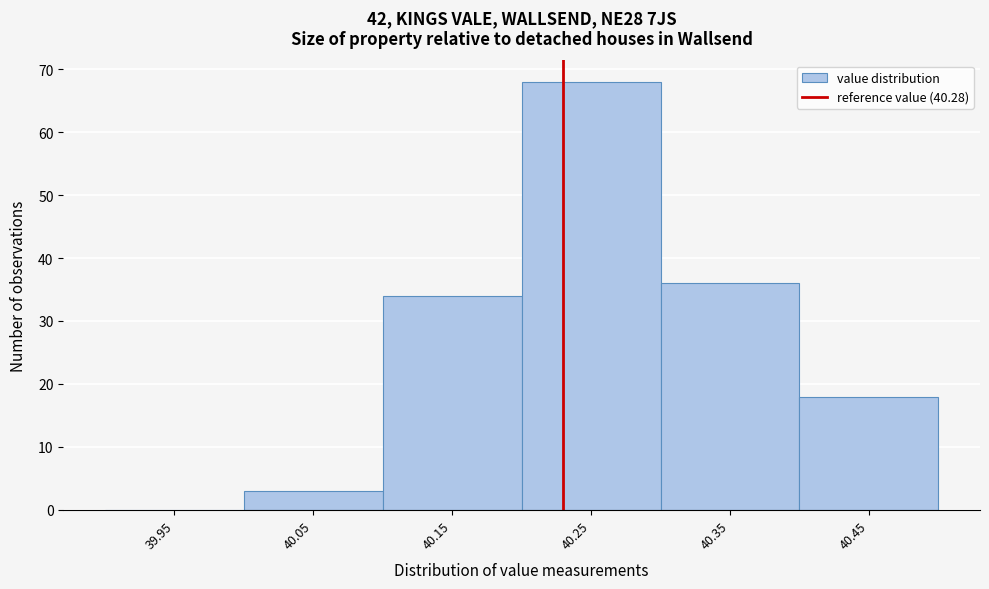

Reading left to right, extract all data points from this chart.

39.95=0	40.05=3	40.15=34	40.25=68	40.35=36	40.45=18